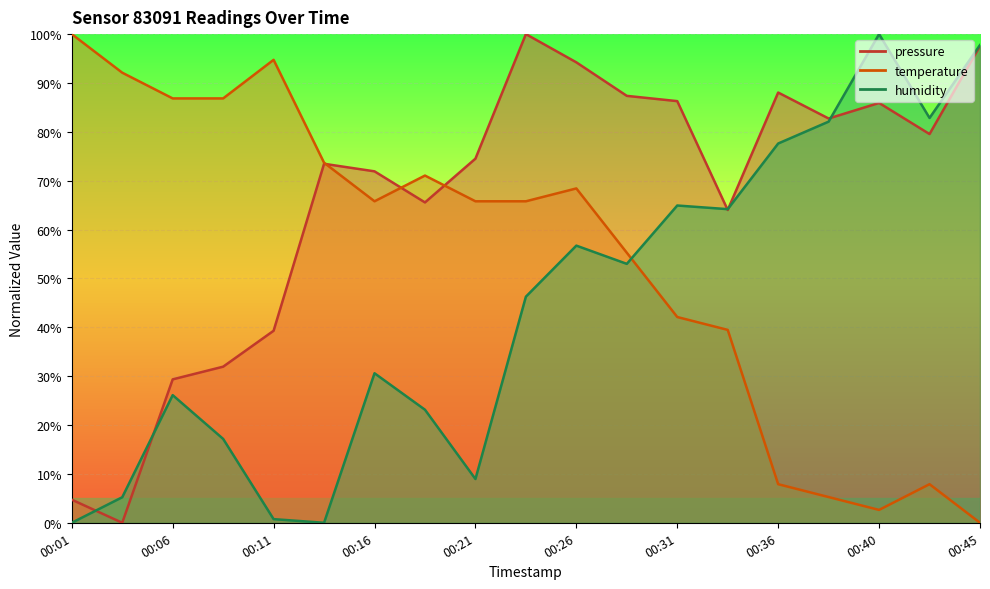

Rank the series by their average value, from highest to lowest.

pressure, temperature, humidity